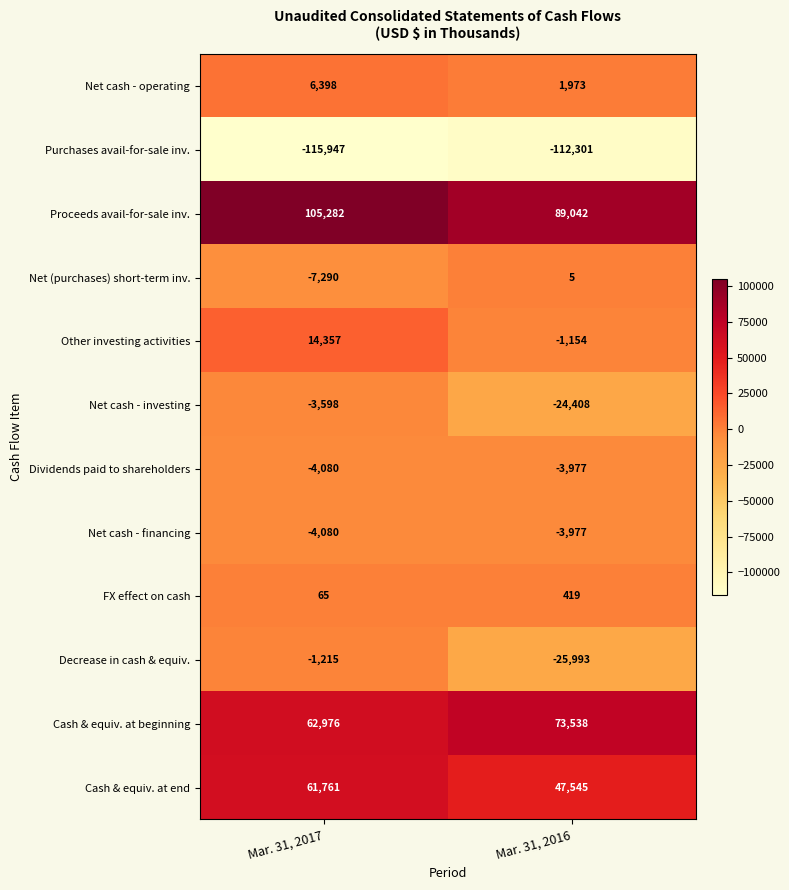

At which label is FX effect on cash closest to 242?

Mar. 31, 2017